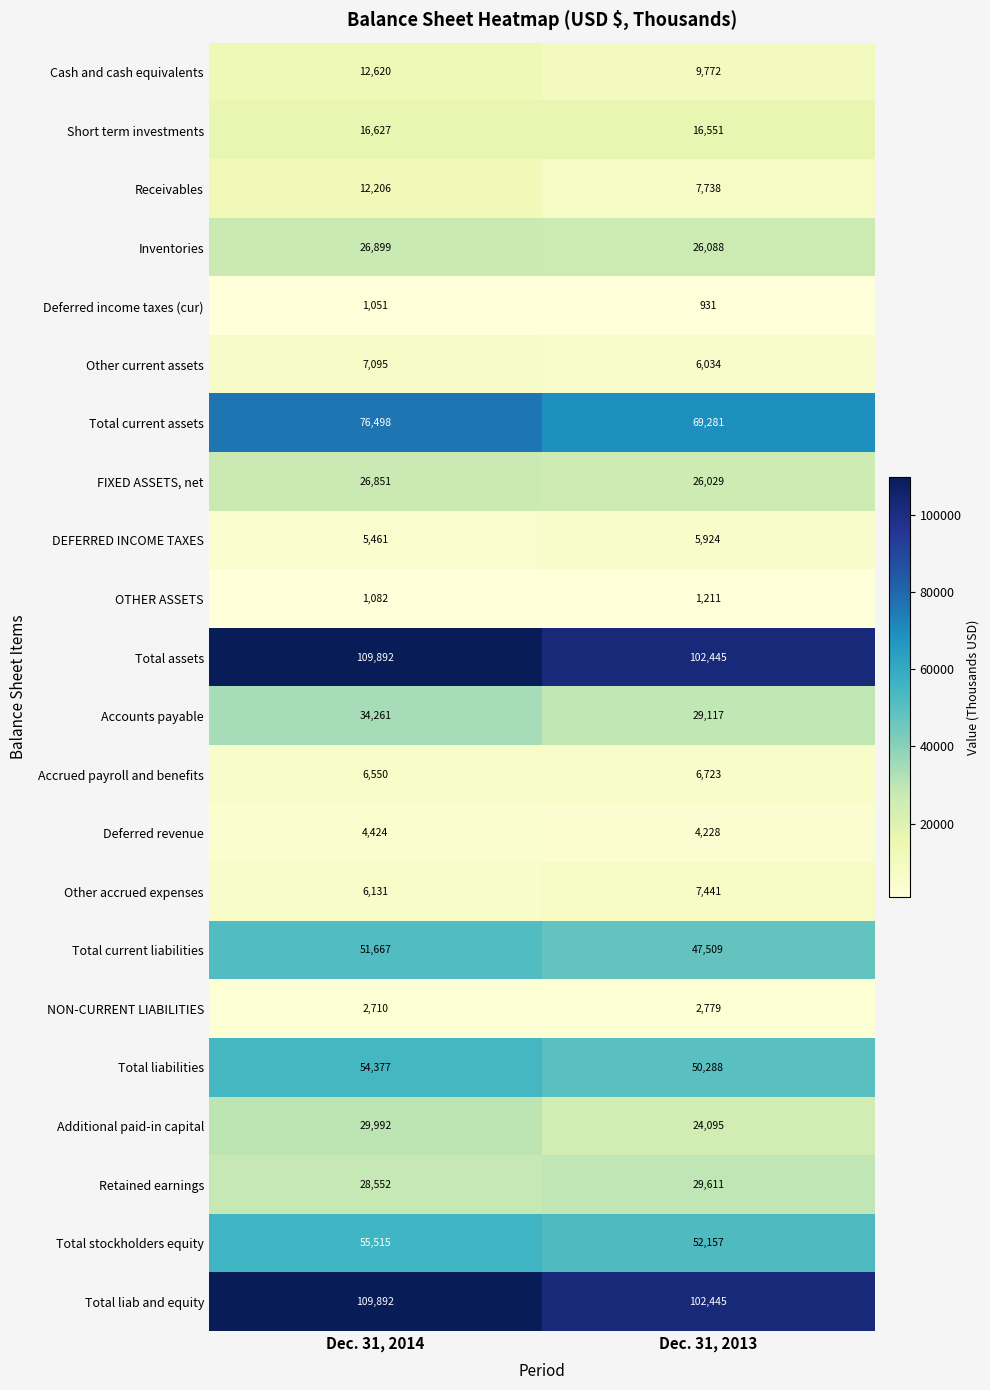

What is the spread (max minus min) of values at Dec. 31, 2013?

101514